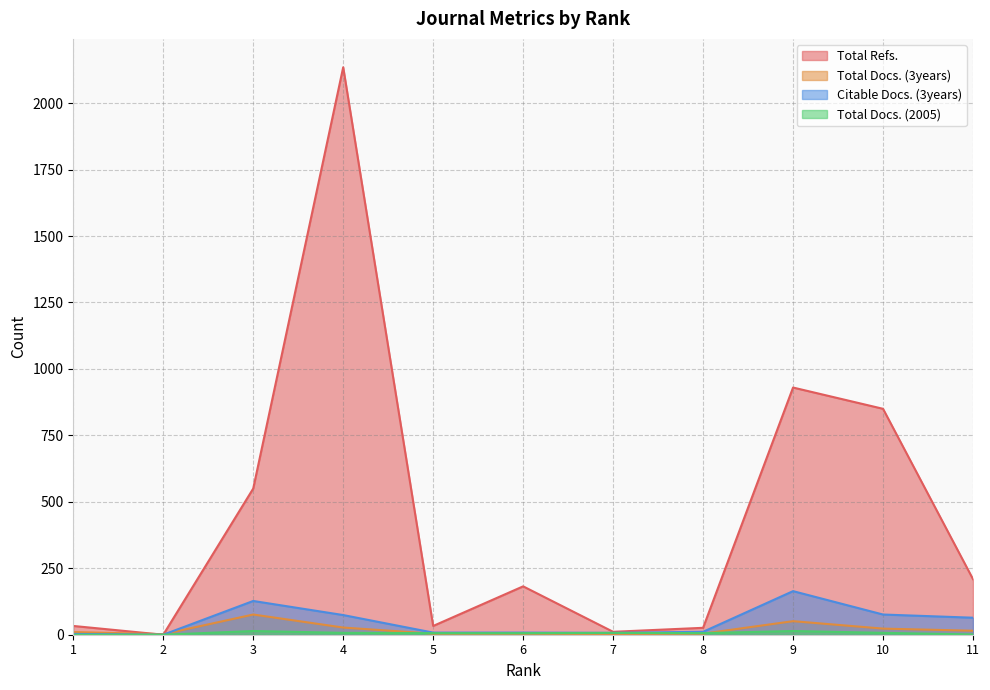

True or false: Total Refs. and Total Docs. (3years) cross at least once.

True